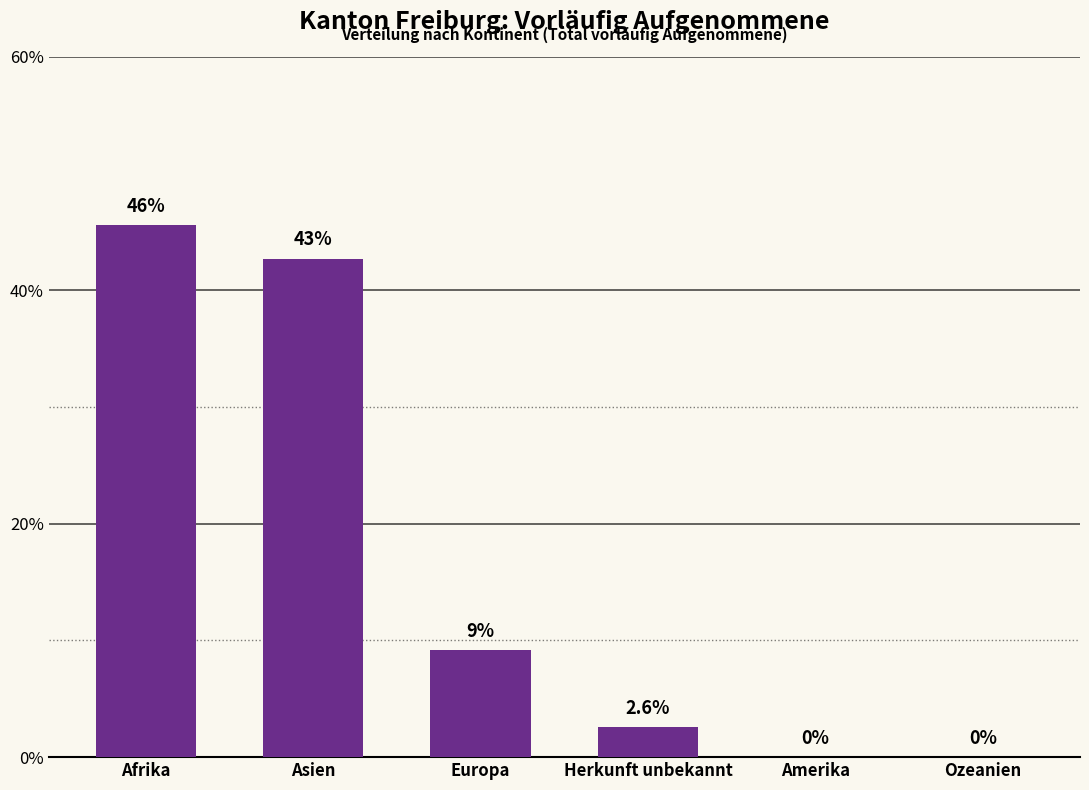

Reading left to right, what are all the values shown in this chart?

Afrika=45.6	Asien=42.7	Europa=9.2	Herkunft unbekannt=2.6	Amerika=0.0	Ozeanien=0.0